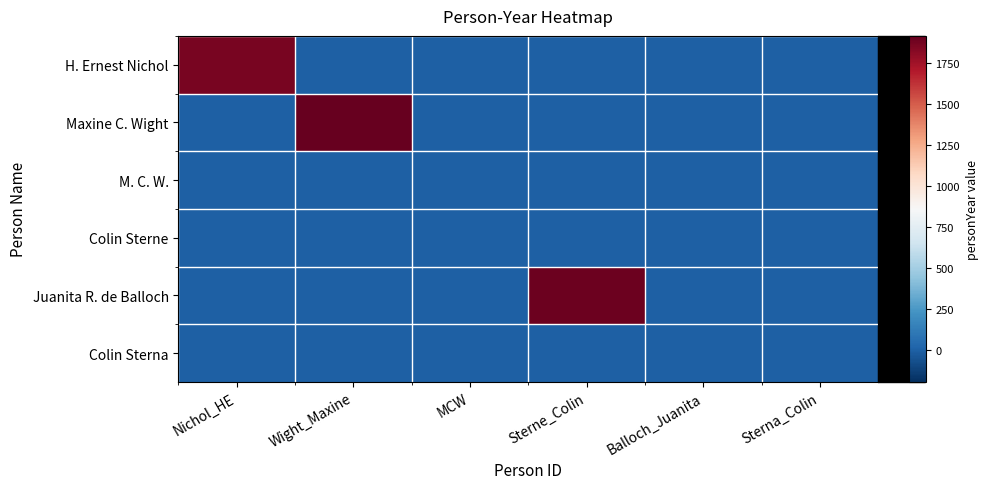

Rank the series at Balloch_Juanita from highest to lowest value.

H. Ernest Nichol, Maxine C. Wight, M. C. W., Colin Sterne, Juanita R. de Balloch, Colin Sterna